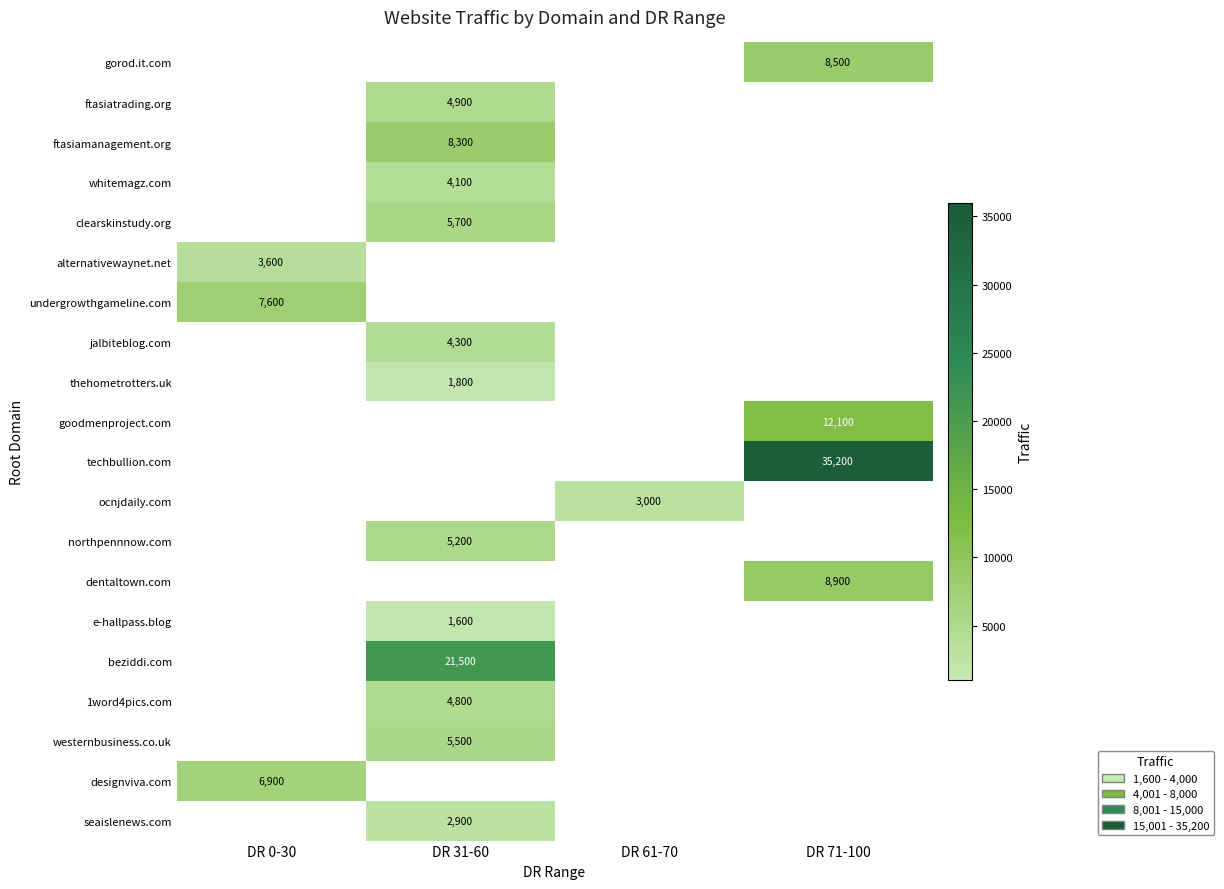

The value of techbullion.com at DR 71-100 is 53060. True or false?

False